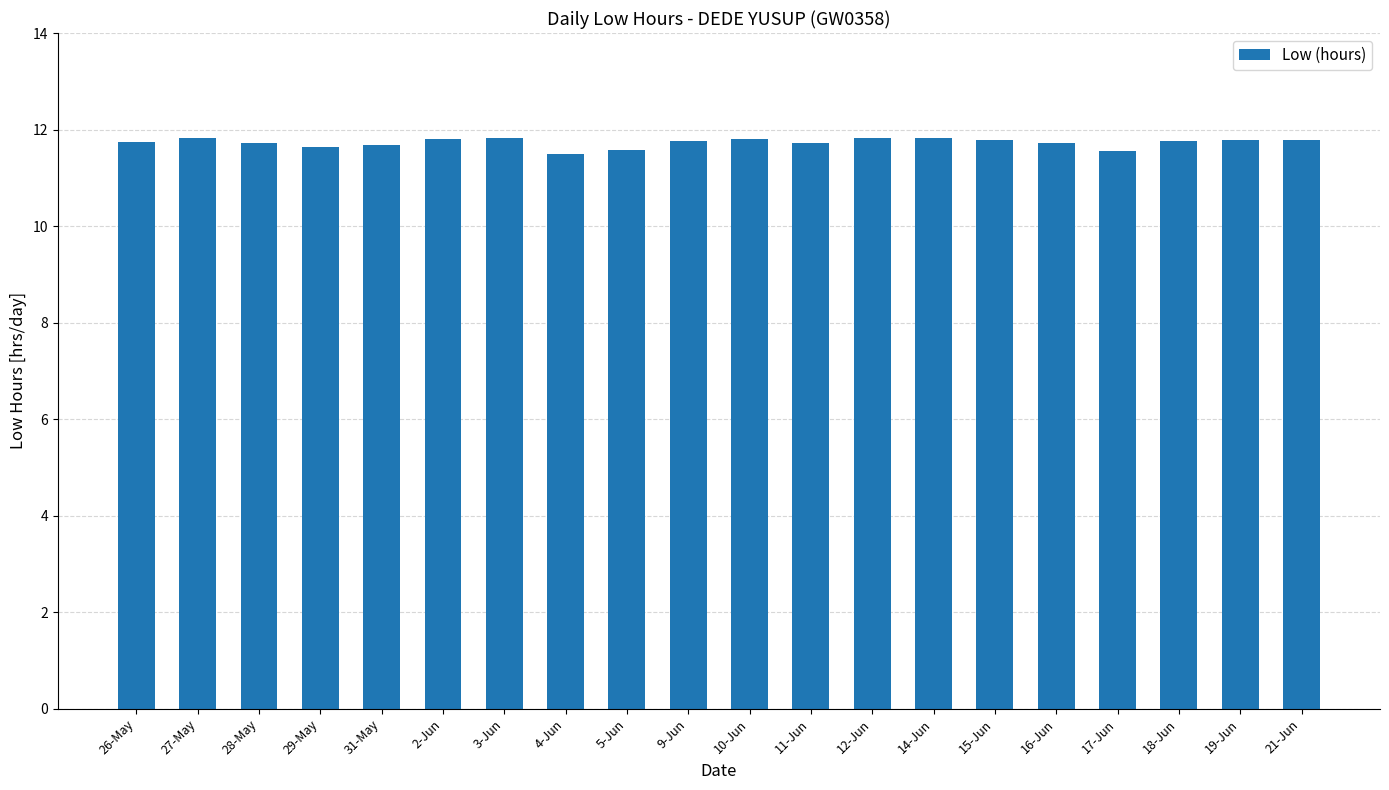

The value at 15-Jun is 11.8. True or false?

True